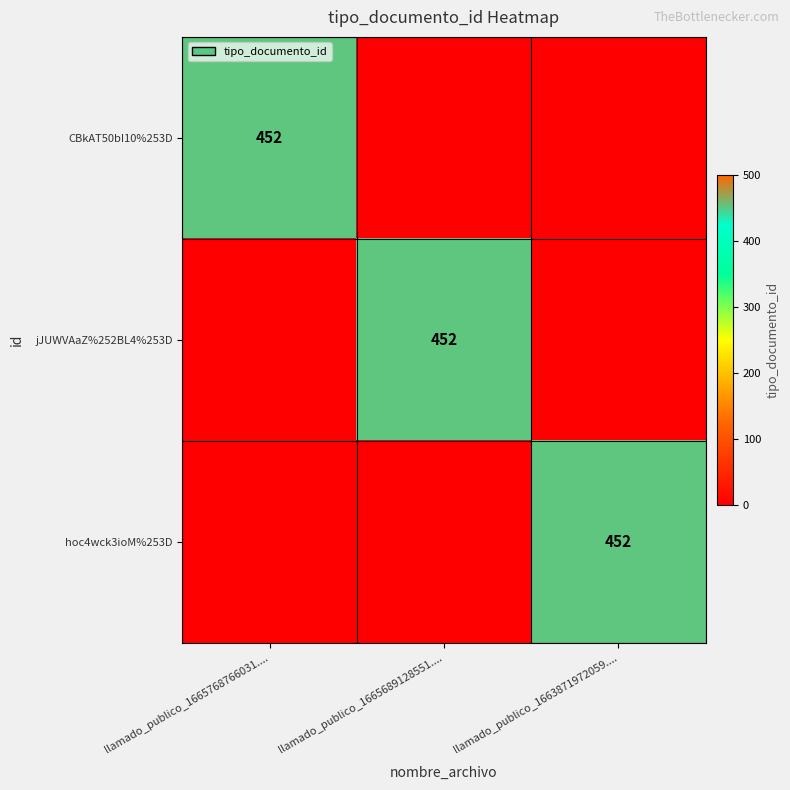

Is it true that CBkAT50bI10%253D equals 452 at llamado_publico_1665768766031....?

True